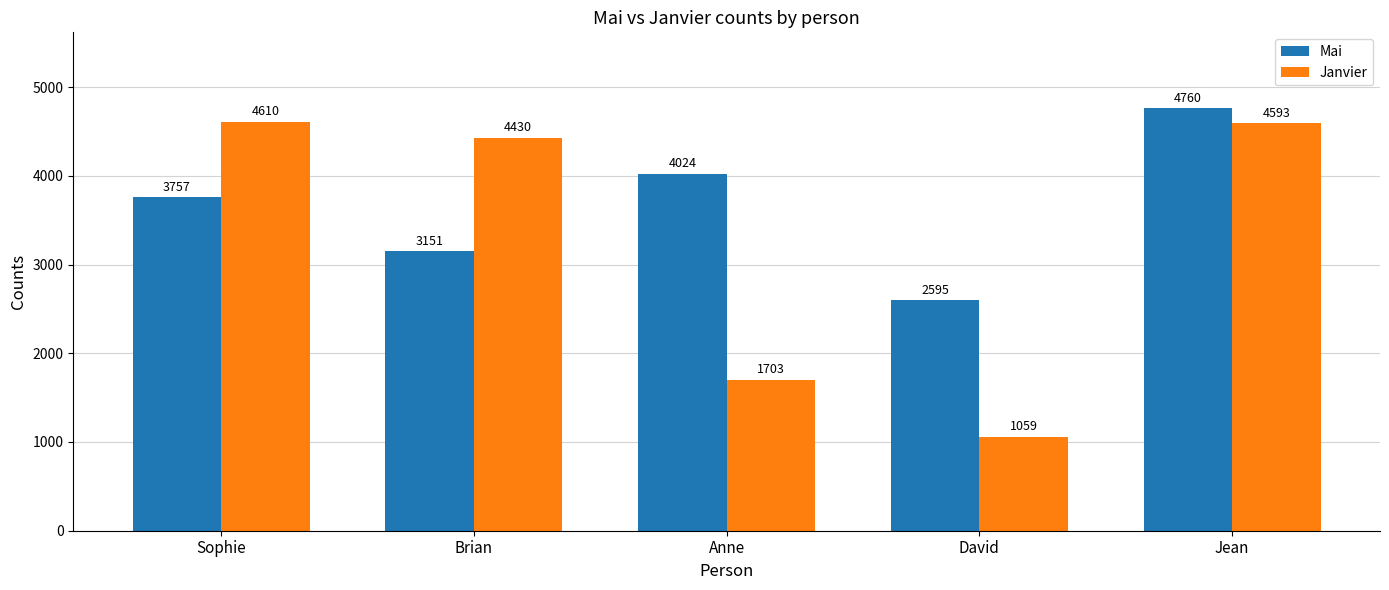

What is the value of the Janvier bar at the 4th from the left?

1059